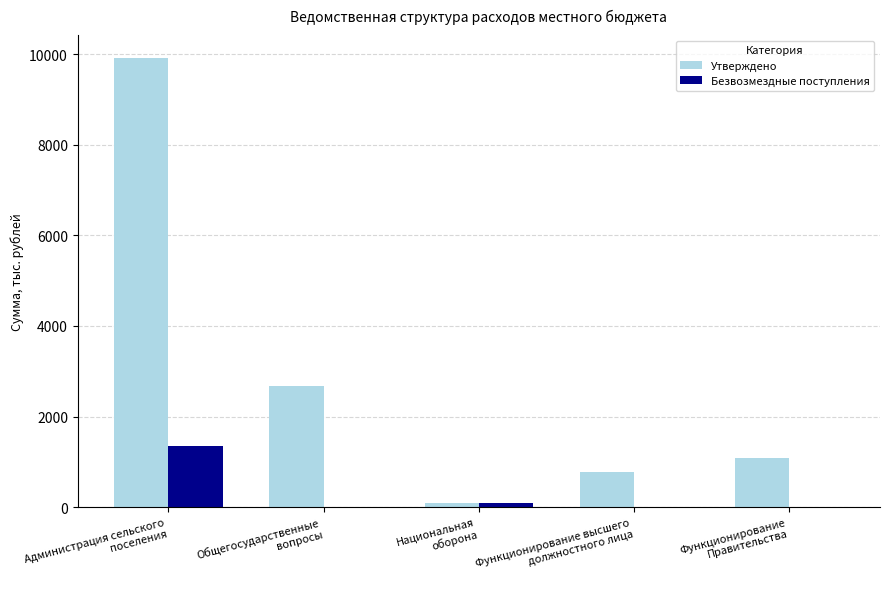

What is the sum of all Утверждено values?

14537.5